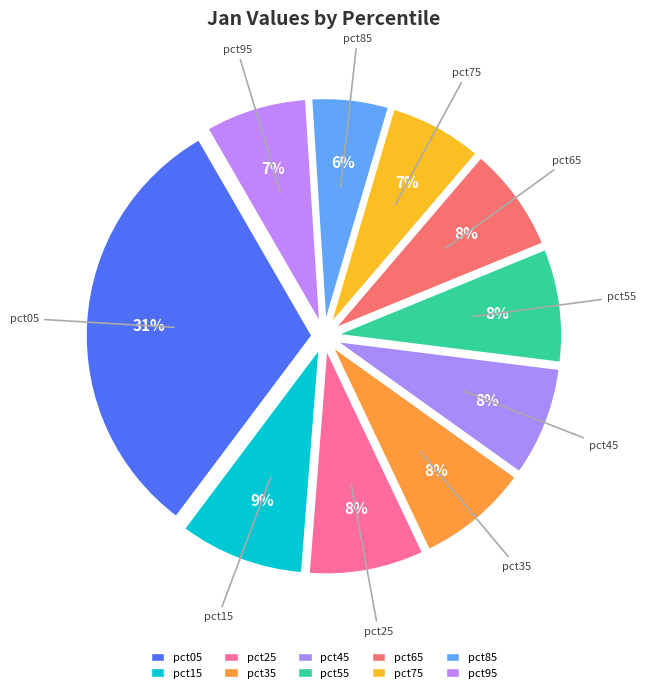

To the nearest percent, what is the difference between the pct15 and pct95 slice percentages?

2%